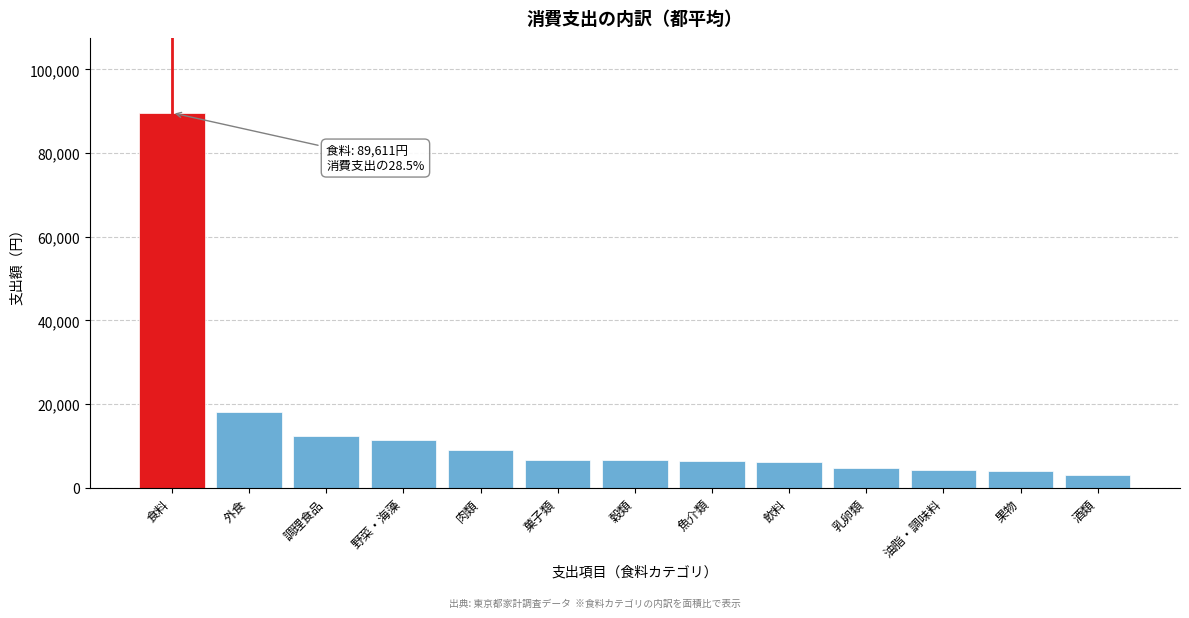

At which label is the value closest to 46305?

外食